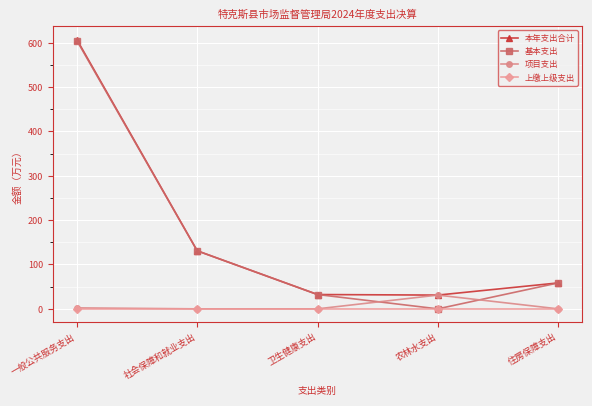

Is the value of 项目支出 at 社会保障和就业支出 greater than the value of 本年支出合计 at 卫生健康支出?

No